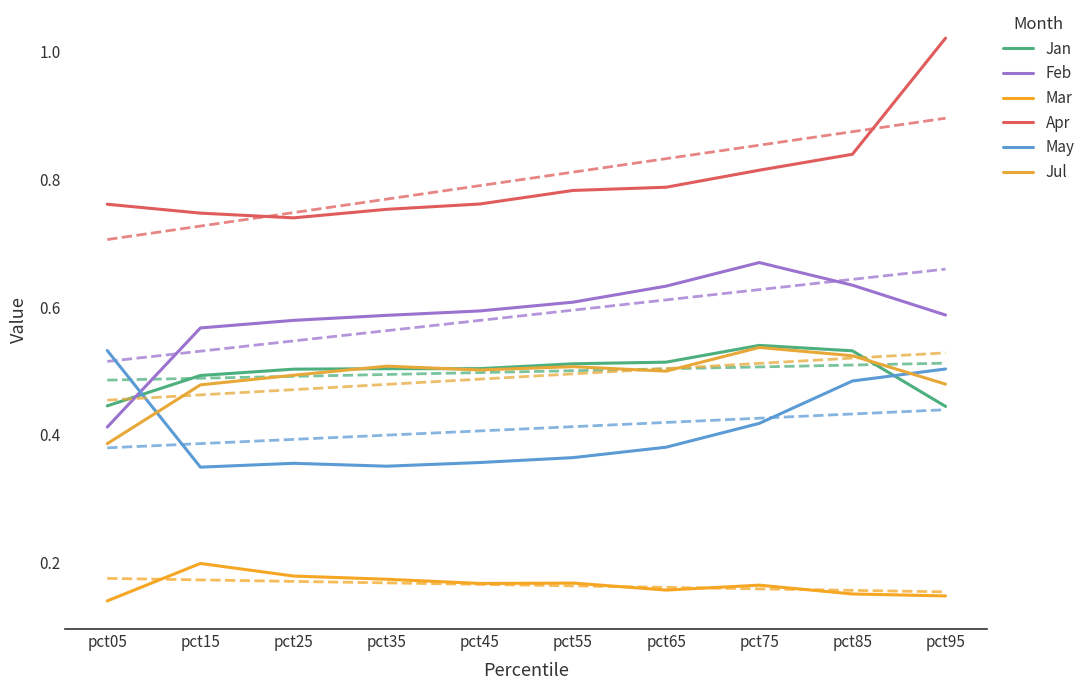

Which series has the largest range (max minus min)?

Apr